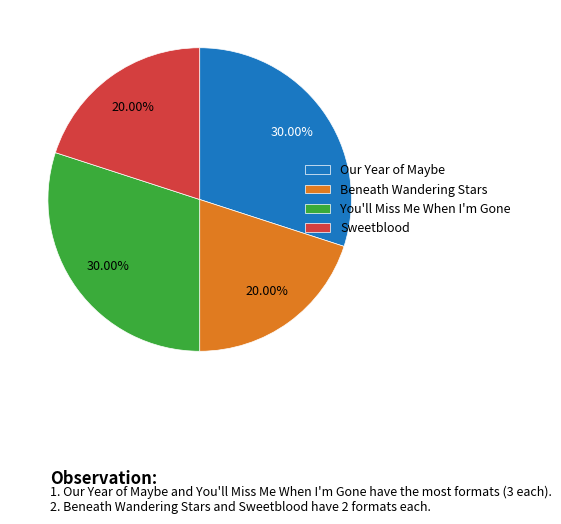

Approximately how many times larger is the value at Sweetblood compared to You'll Miss Me When I'm Gone?

0.7